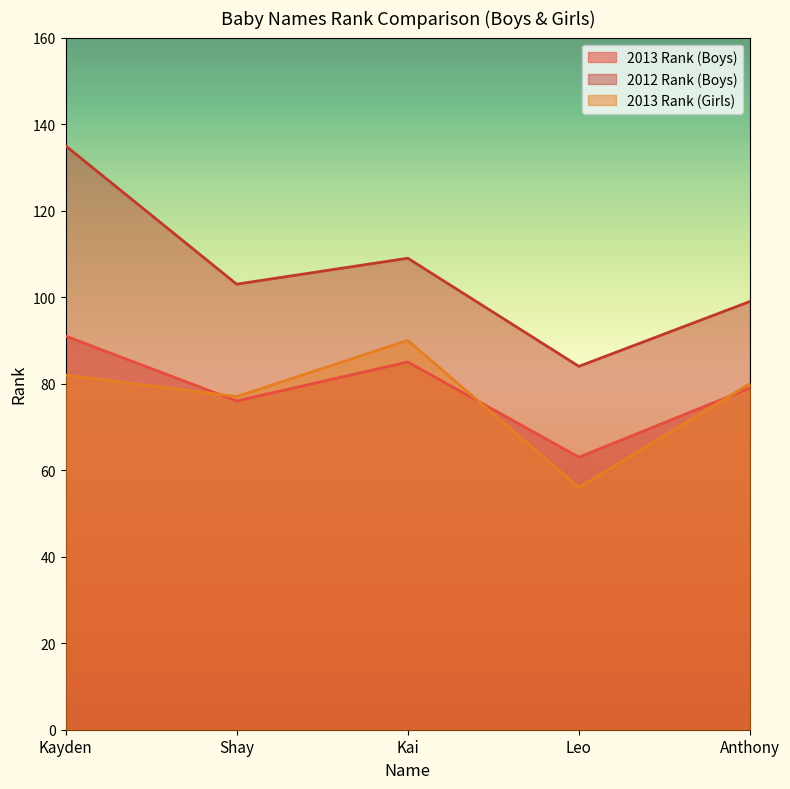

Which series has the widest spread of values?

2012 Rank (Boys)